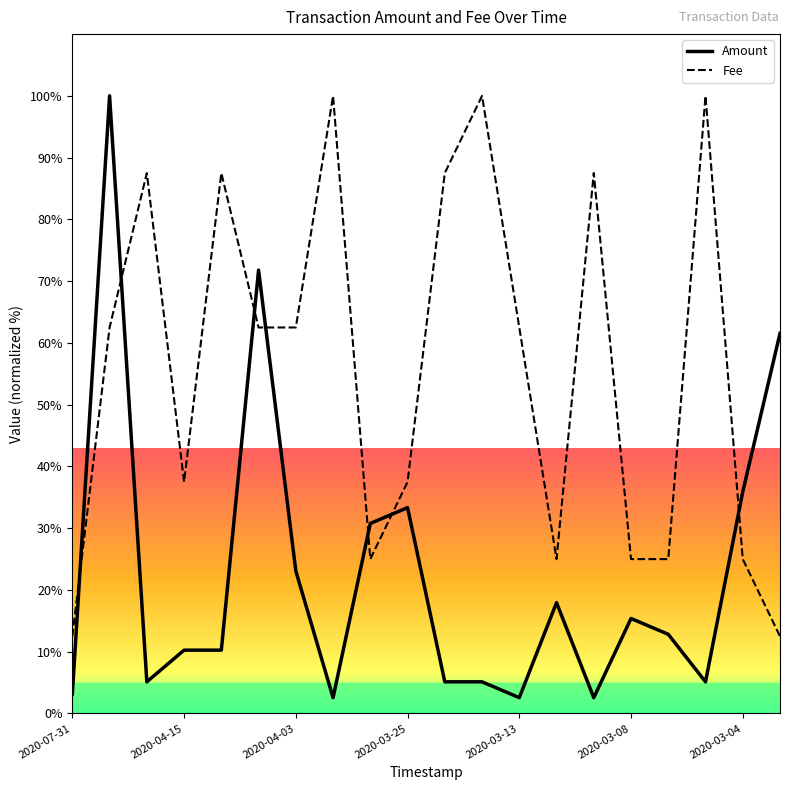

What is the smallest value displayed?

2.6